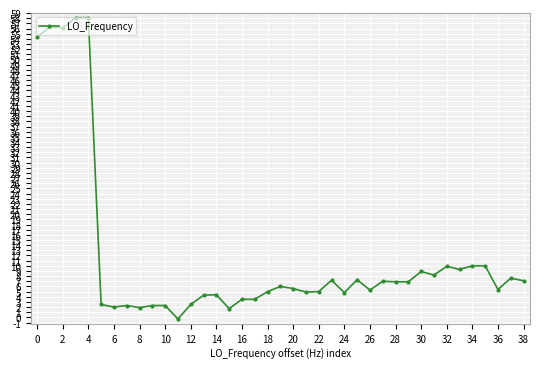

True or false: the data has more than 2 interior local peaks.

True